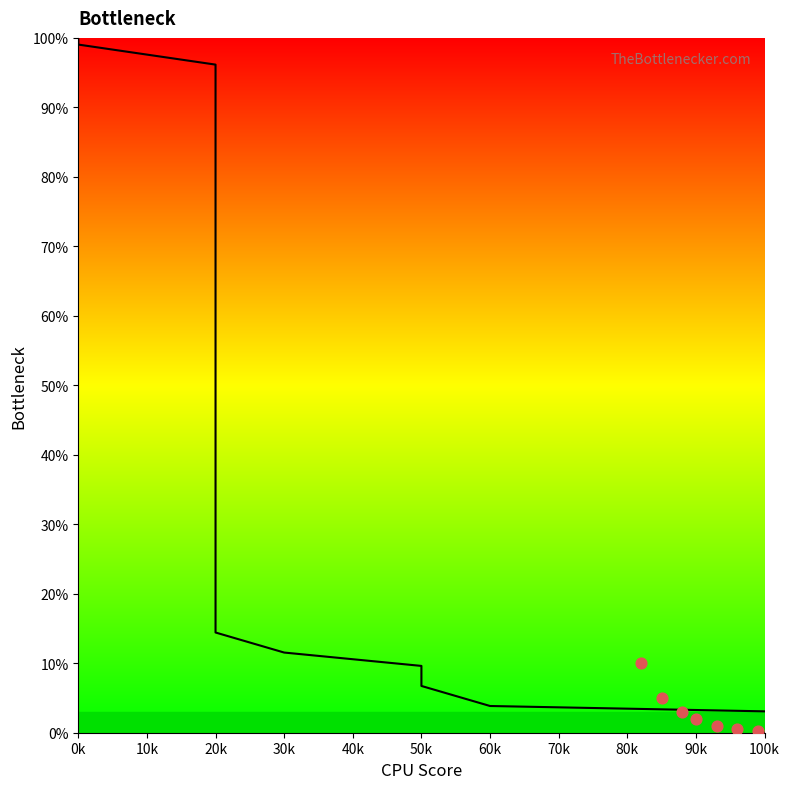

Which has a higher value, 50k or 0k?

0k